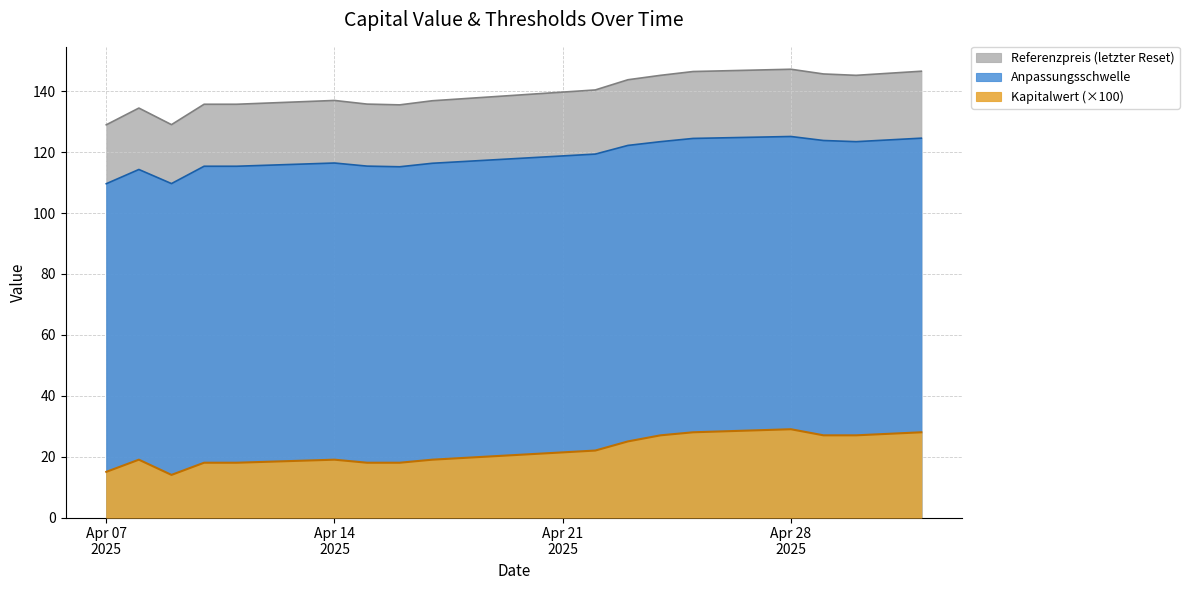

The value of Kapitalwert at 2025-04-24 is 44.9. True or false?

False